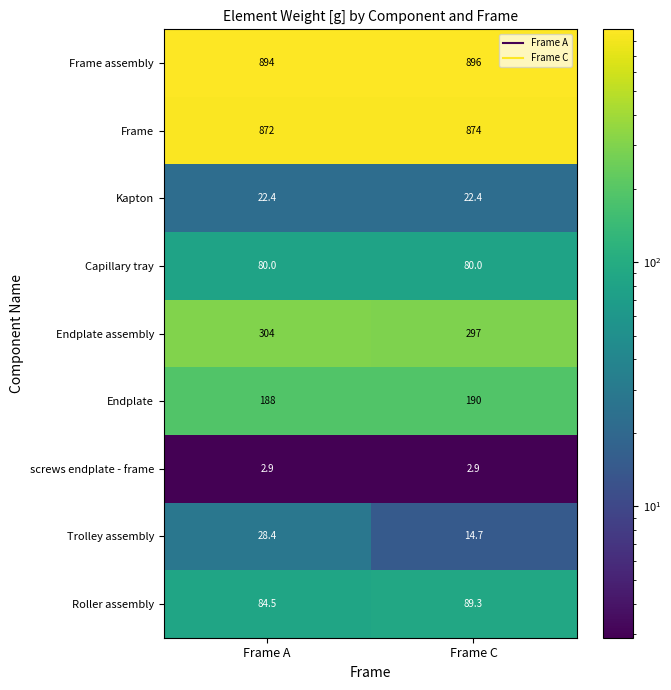

The value of Endplate at Frame A is 100.0. True or false?

False